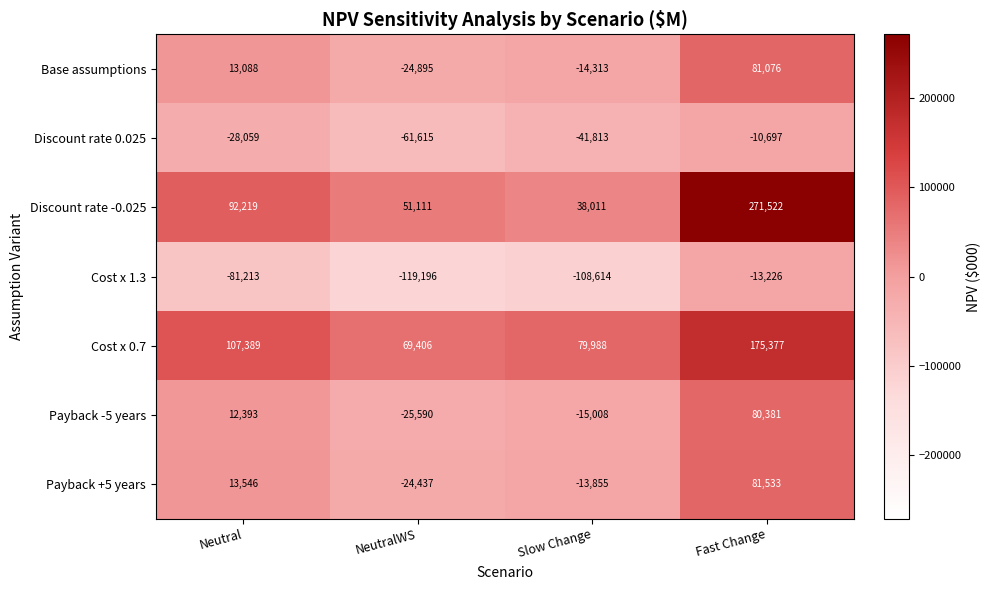

Between Slow Change and Fast Change, which series saw the biggest shift?

Discount rate -0.025